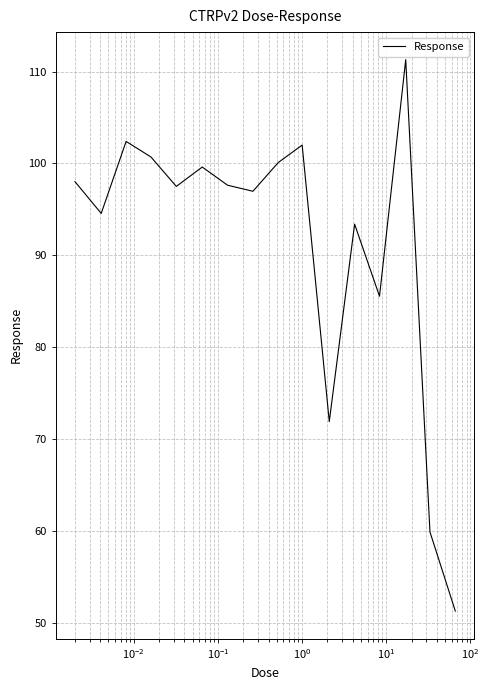

What is the smallest value displayed?

51.3